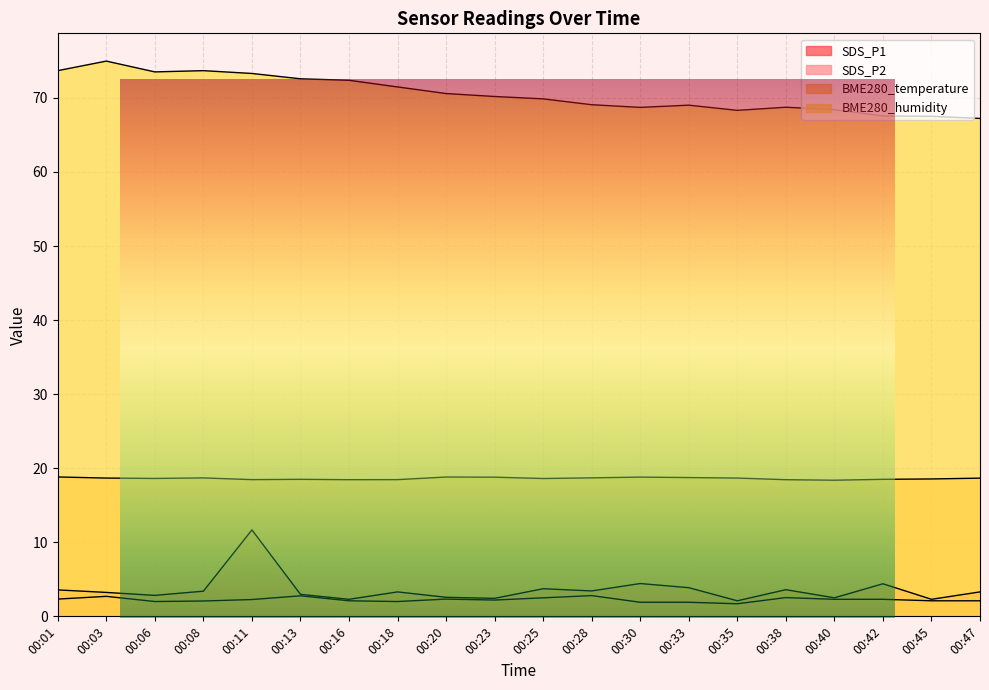

Is it true that BME280_temperature equals 18.6 at 00:25?

True